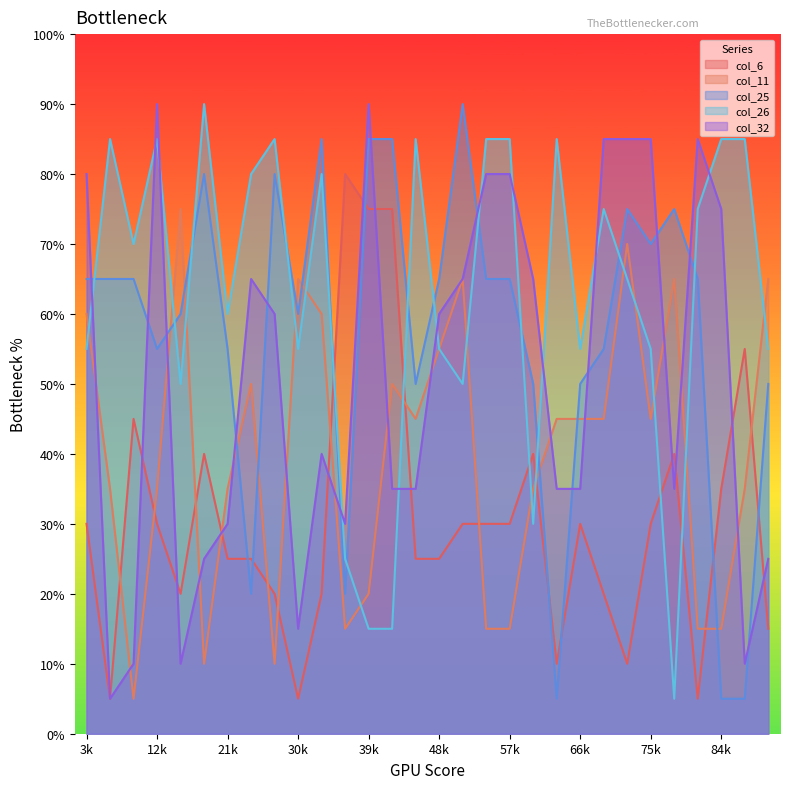

Count the number of data series in this chart.

5